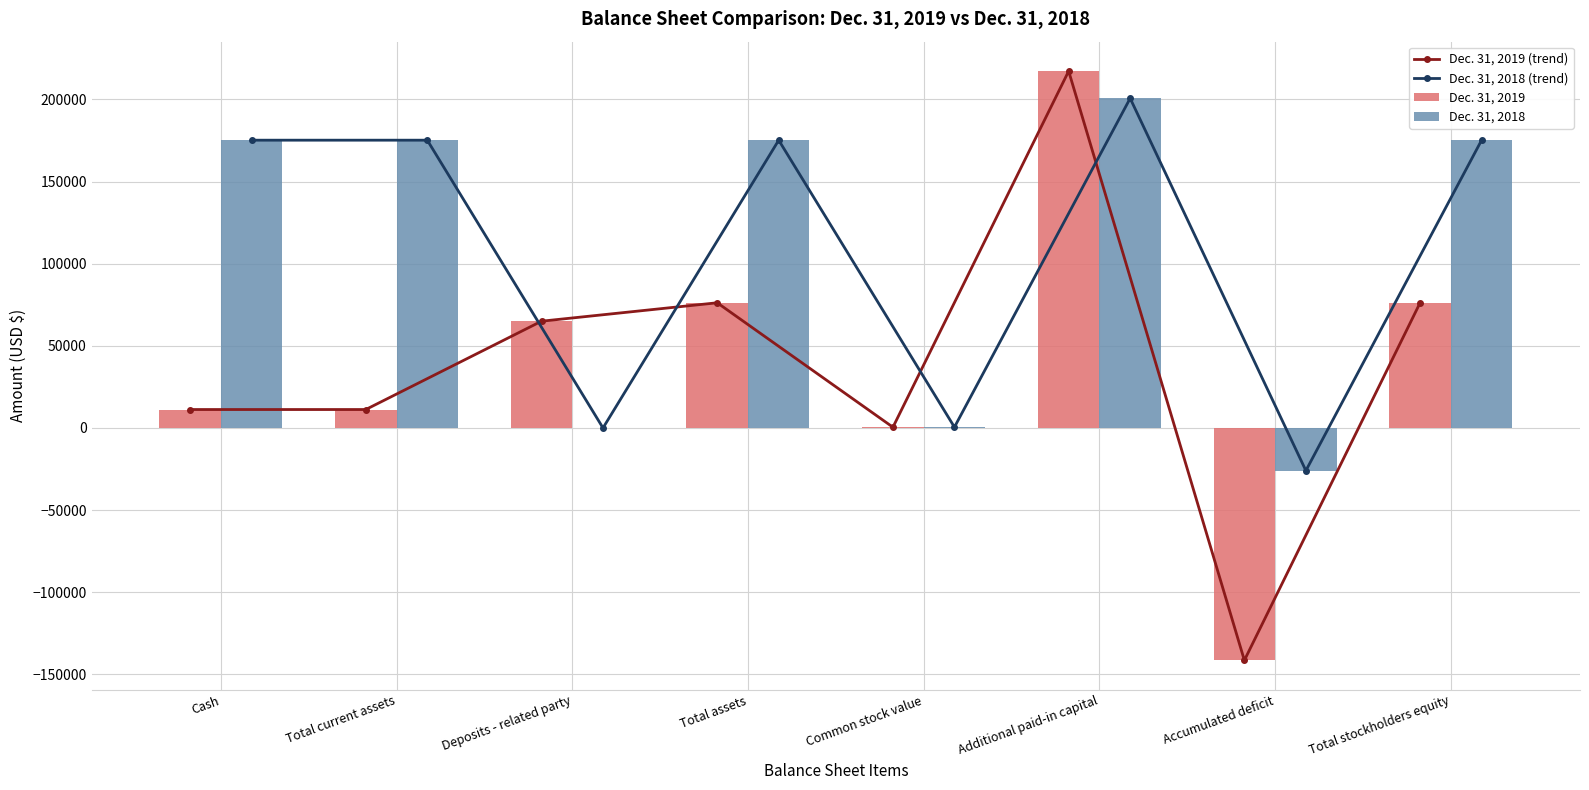

What is the highest value of the Dec. 31, 2018 series?

200717